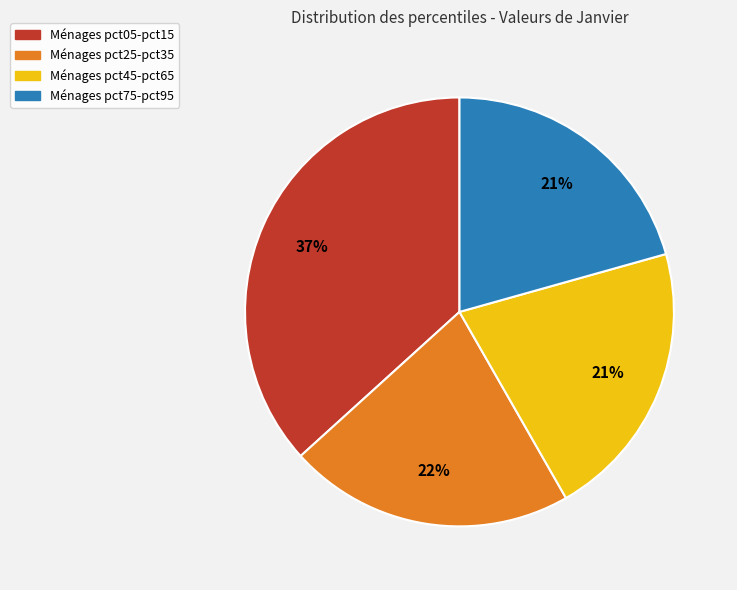

Does any single category account for the majority?

No